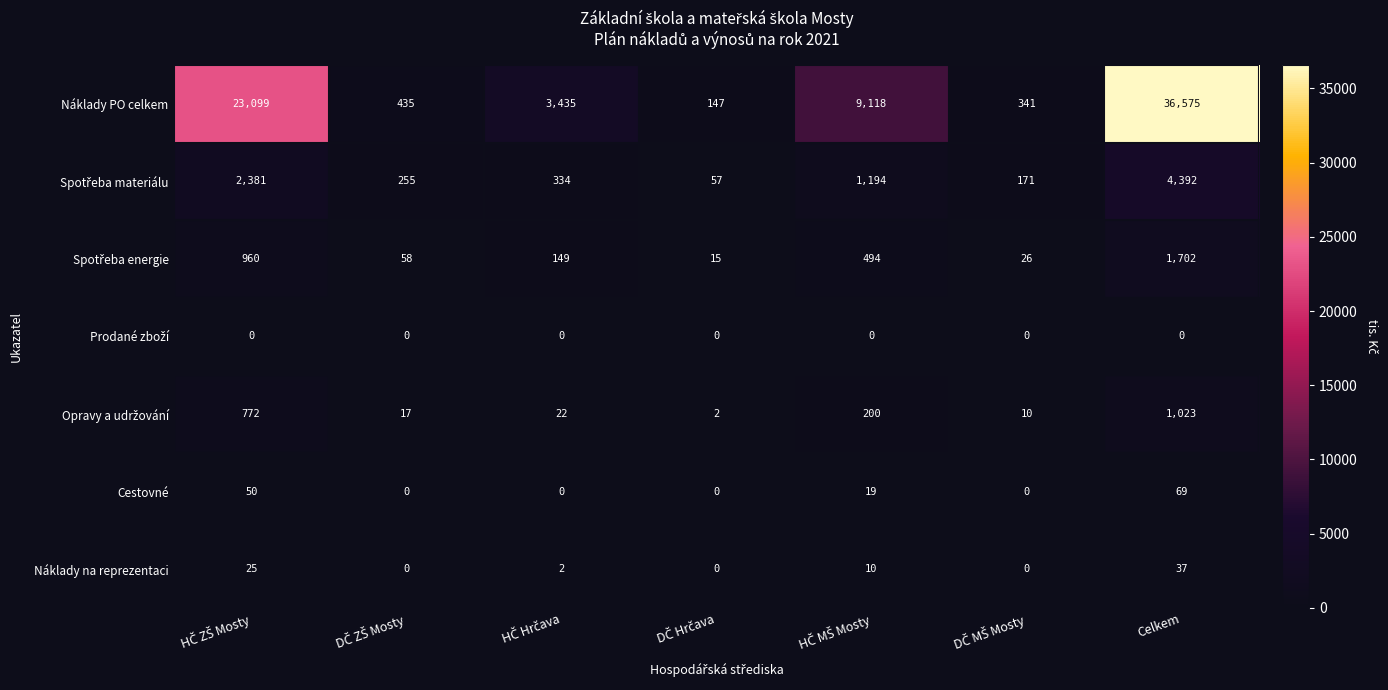

What is the difference between the maximum and minimum values in the Náklady PO celkem series?

36428